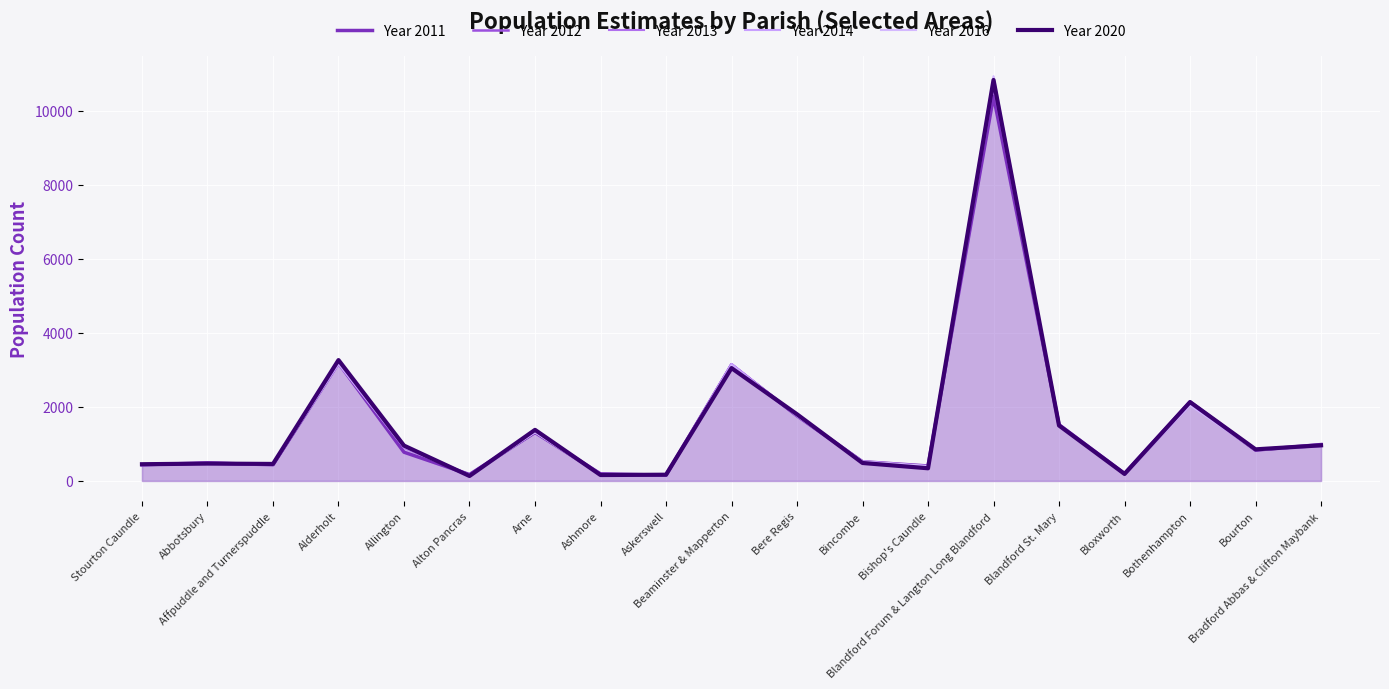

The value of Year 2014 at Bradford Abbas & Clifton Maybank is 365. True or false?

False